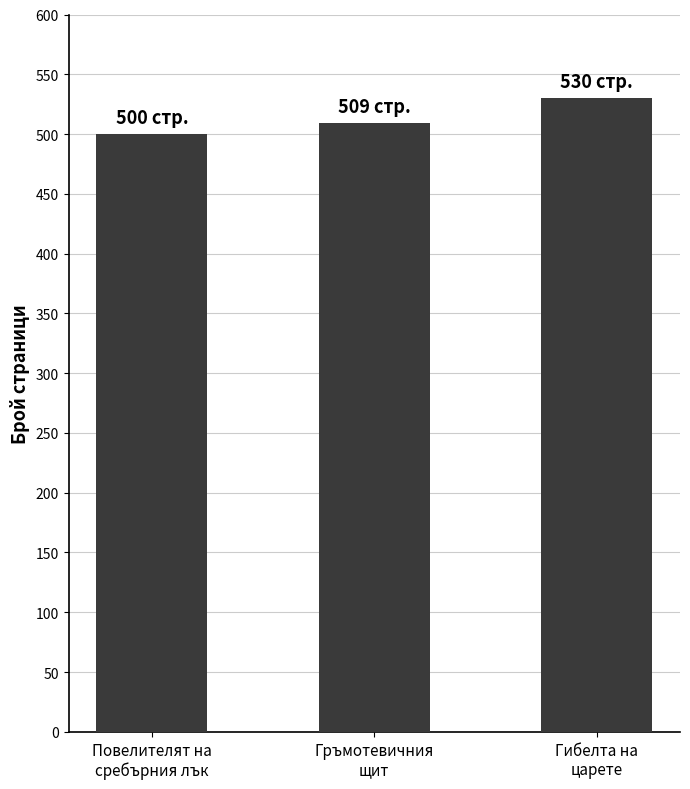

What value does the data have at Повелителят на
сребърния лък?

500